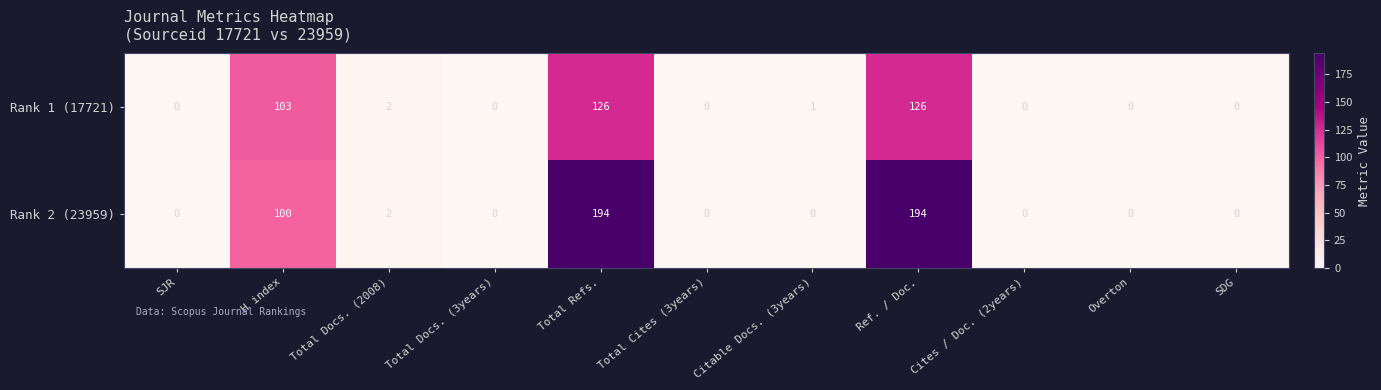

Which series has the largest range (max minus min)?

Rank 2 (23959)